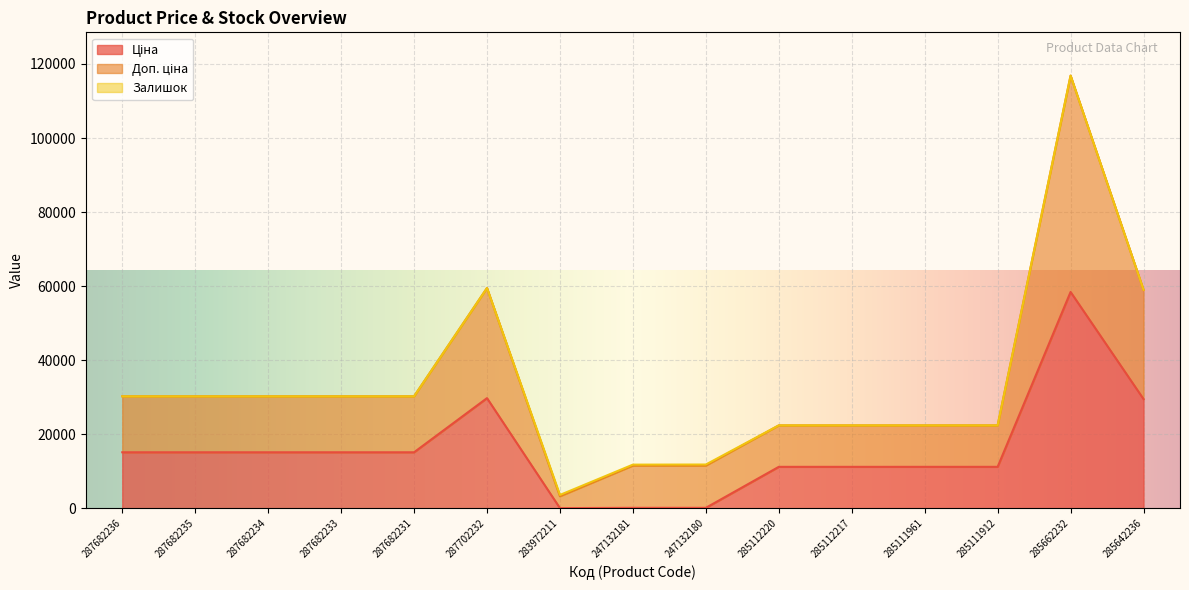

How many interior local valleys does the Ціна series have?

1